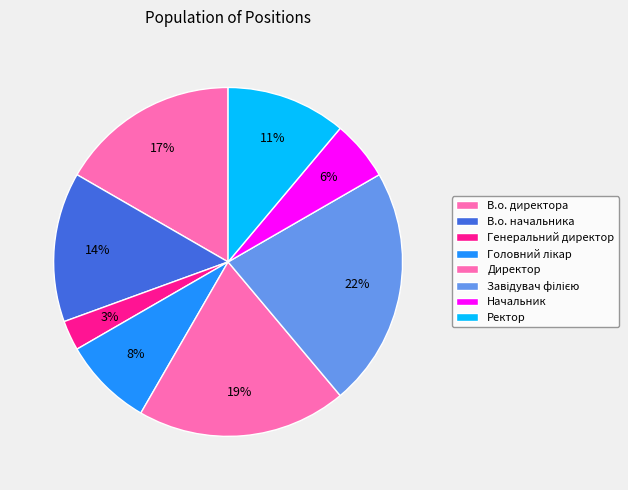

What percentage is the Начальник slice, to the nearest percent?

6%